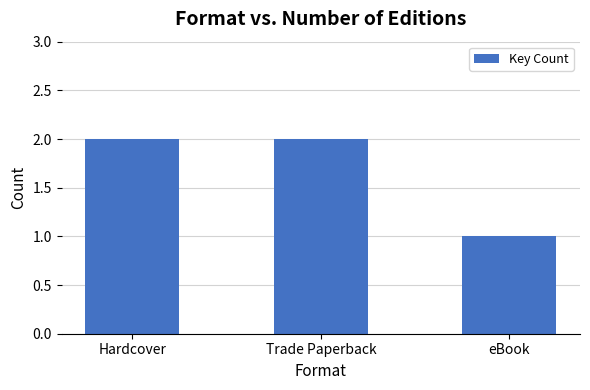

What is the sum of the values at eBook and Trade Paperback?

3